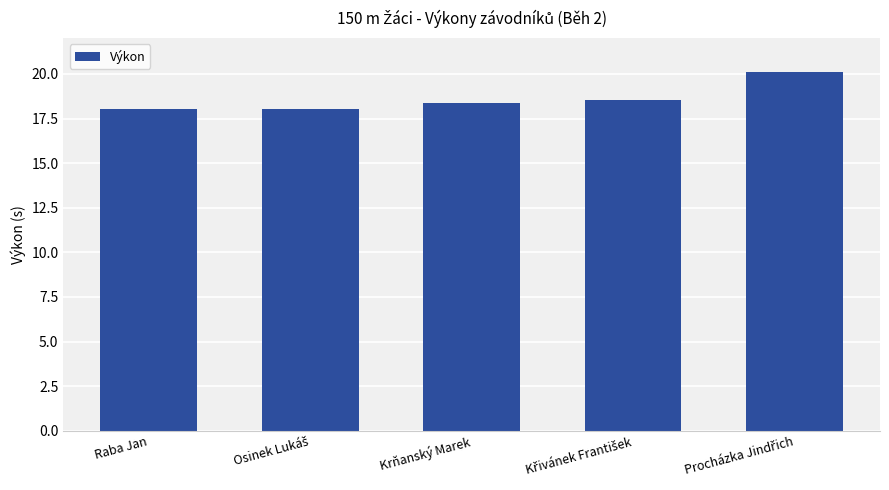

Is it true that the value at Krňanský Marek is 18.4?

True